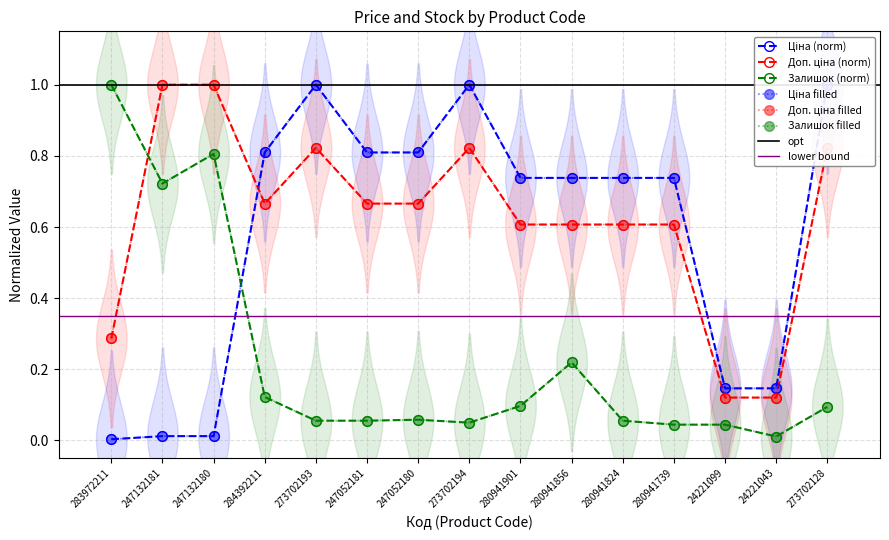

What is the label of the 1st point from the left?

283972211